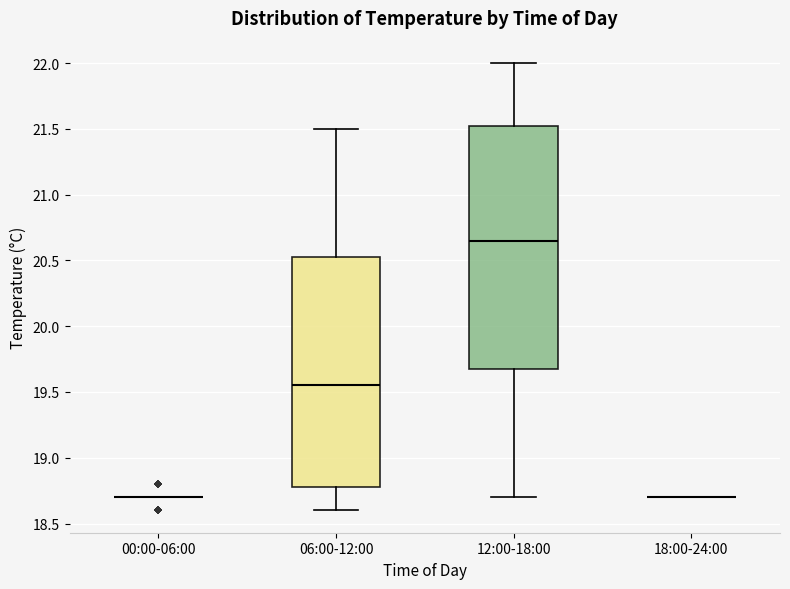

Reading left to right, transcribe this box plot: for each box, give where its median line is, the range the box spans, and where its two whiskers end, as read against the y-axis. The values are not printed on the chart, so give them approximately, as read against the axis.

00:00-06:00: box collapsed to a line at 18.70, whiskers 18.70 to 18.70
06:00-12:00: median 19.55, box 18.80 to 20.55, whiskers 18.60 to 21.50
12:00-18:00: median 20.65, box 19.70 to 21.55, whiskers 18.70 to 22.00
18:00-24:00: box collapsed to a line at 18.70, whiskers 18.70 to 18.70